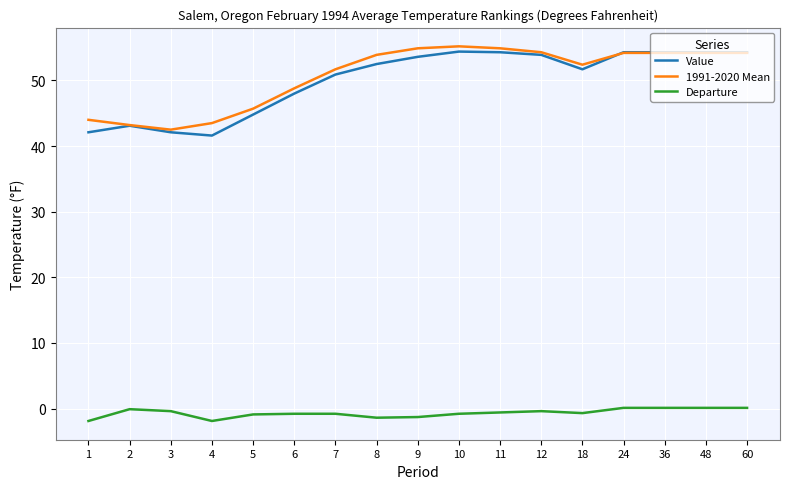

What are all the series names shown in the legend?

Value, 1991-2020 Mean, Departure